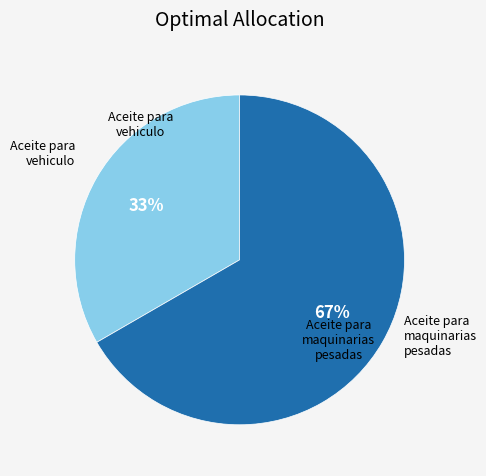

Which slice represents more than half of the pie?

Aceite para maquinarias pesadas